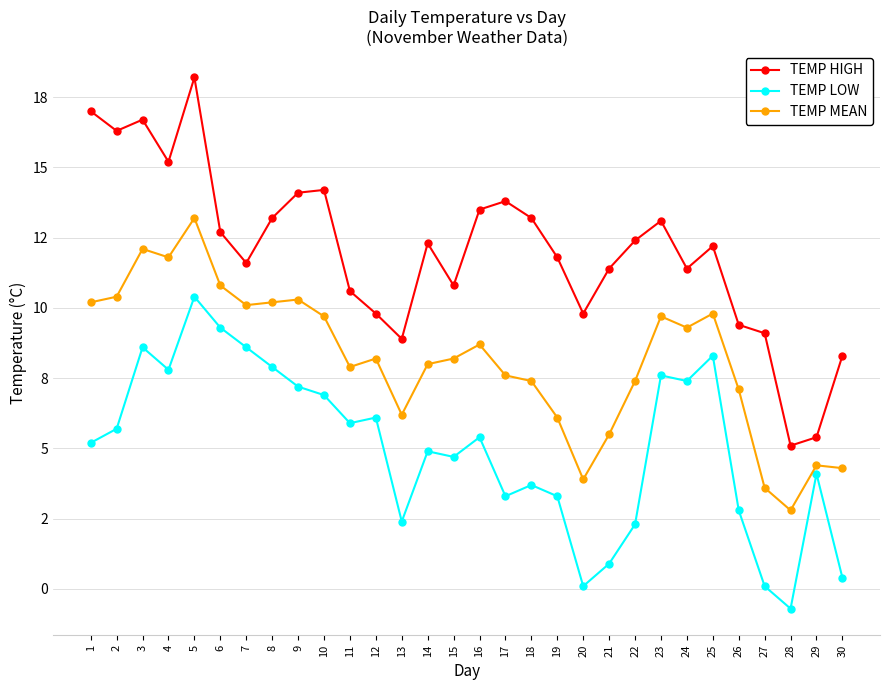

The TEMP HIGH series shows 15.2 at 4. True or false?

True